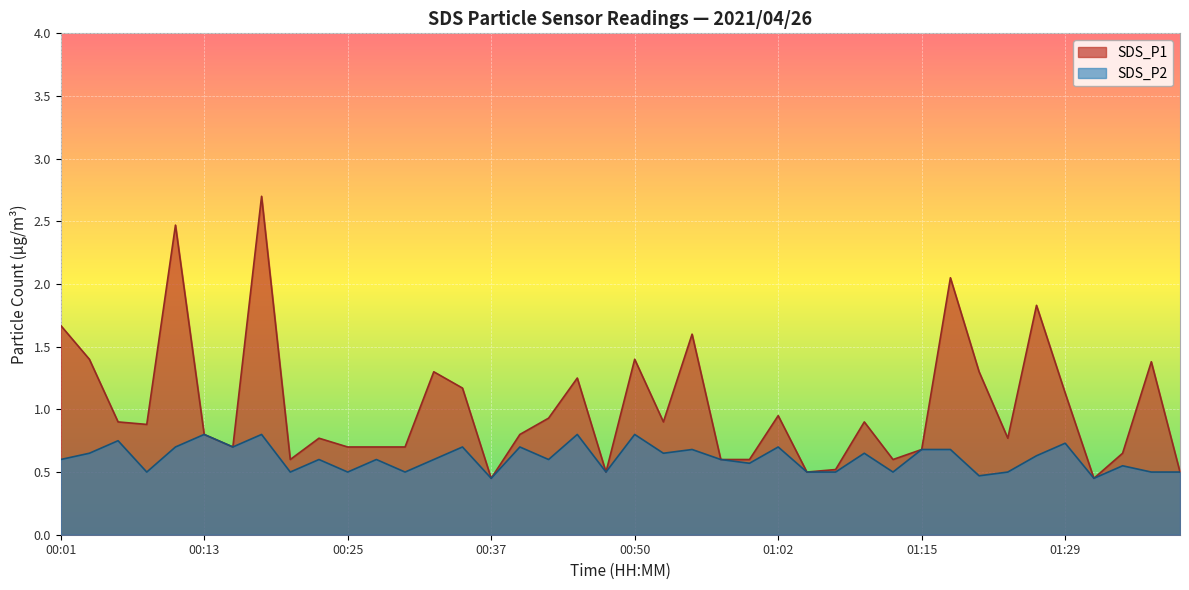

What is the value of the SDS_P1 point at the 22nd from the left?

0.9